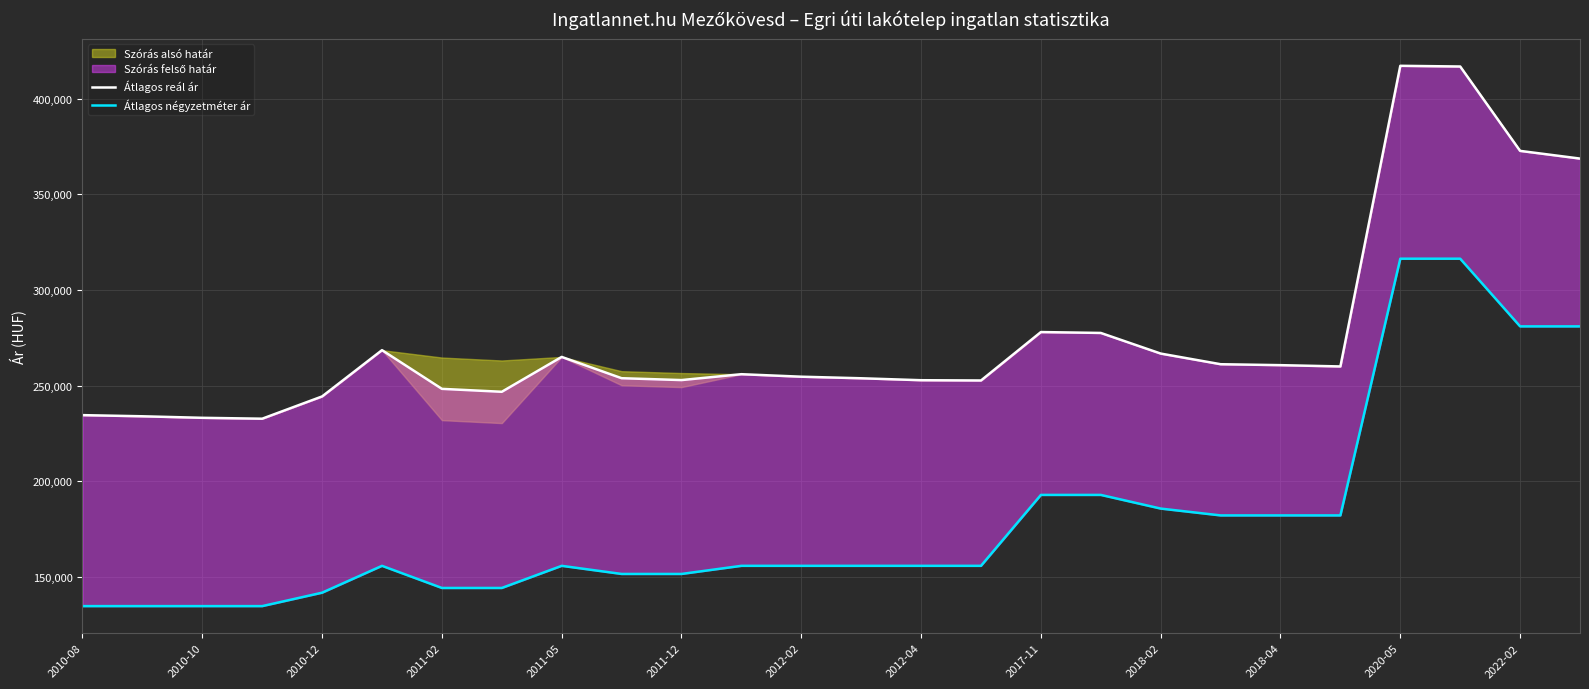

Between 2018-04 and 13, which series saw the biggest shift?

Átlagos négyzetméter ár